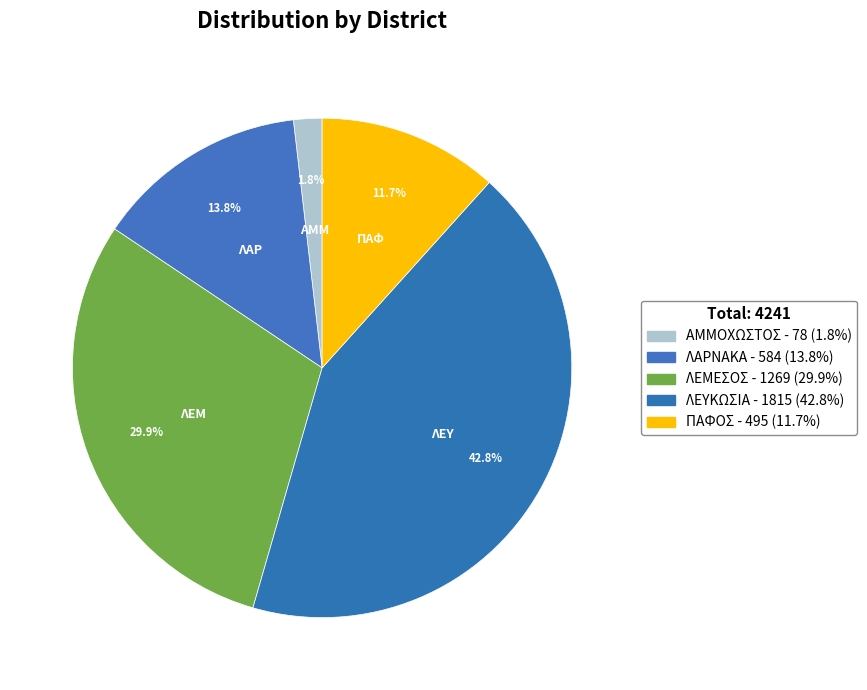

Rank the categories by value from lowest to highest.

ΑΜΜΟΧΩΣΤΟΣ, ΠΑΦΟΣ, ΛΑΡΝΑΚΑ, ΛΕΜΕΣΟΣ, ΛΕΥΚΩΣΙΑ